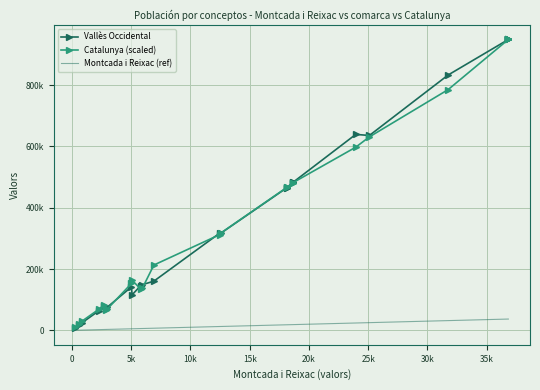

What is the difference between the maximum and minimum values in the Montcada i Reixac (ref) series?

36534.0